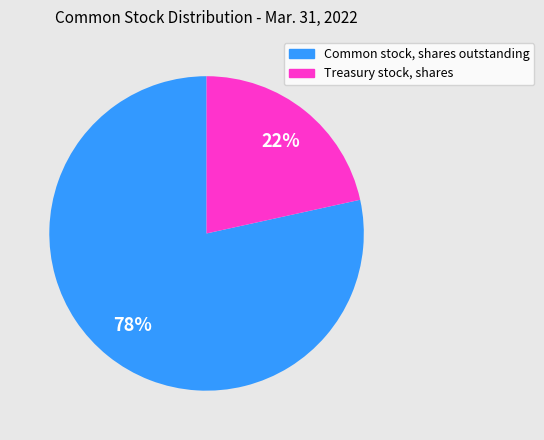

To the nearest percent, what is the average slice percentage?

50%